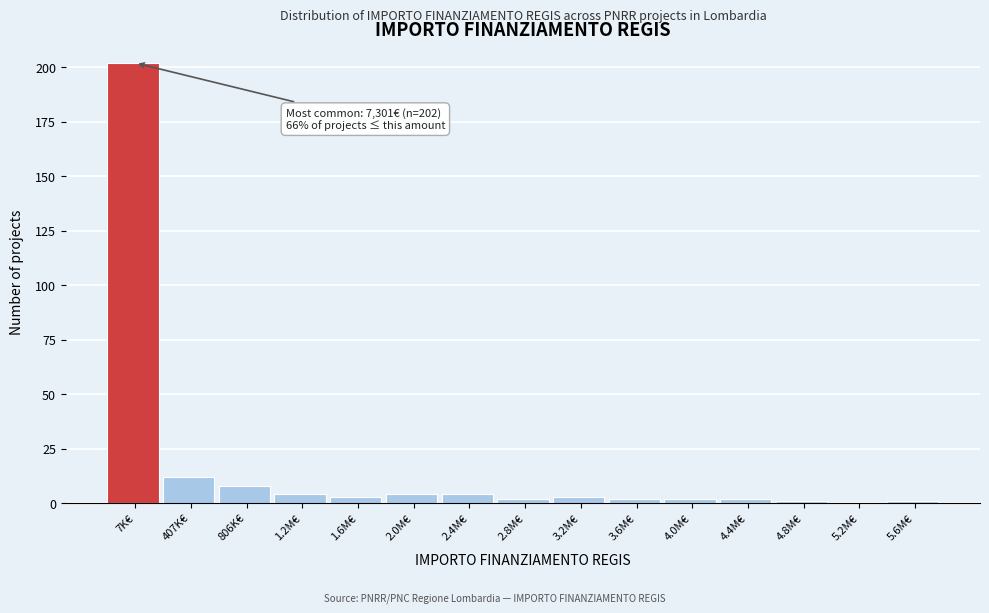

Reading left to right, extract all data points from this chart.

7K€=202	407K€=12	806K€=8	1.2M€=4	1.6M€=3	2.0M€=4	2.4M€=4	2.8M€=2	3.2M€=3	3.6M€=2	4.0M€=2	4.4M€=2	4.8M€=1	5.2M€=0	5.6M€=1